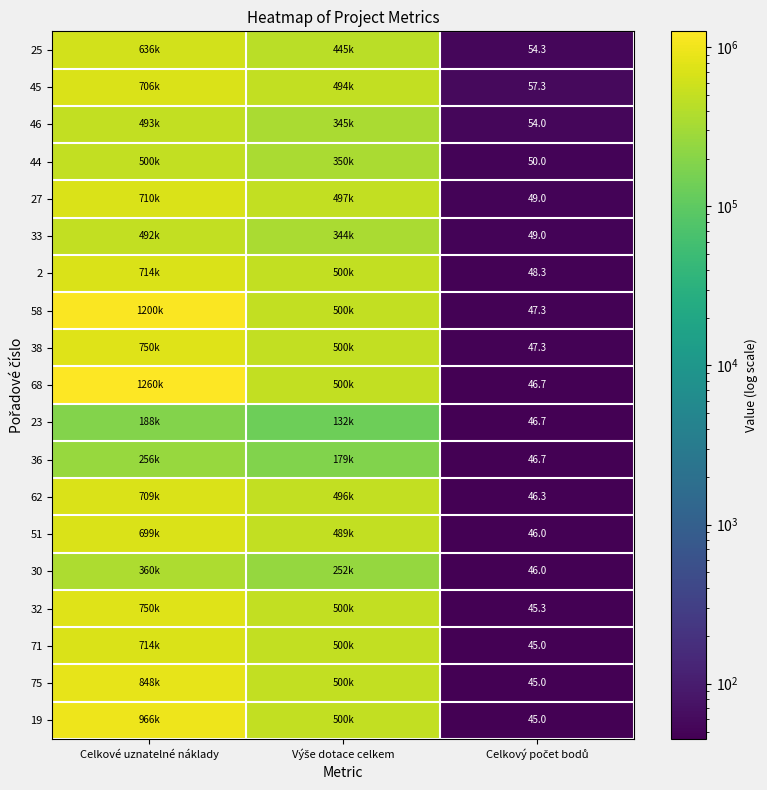

Which category has the highest value in the 44 series?

Celkové uznatelné náklady